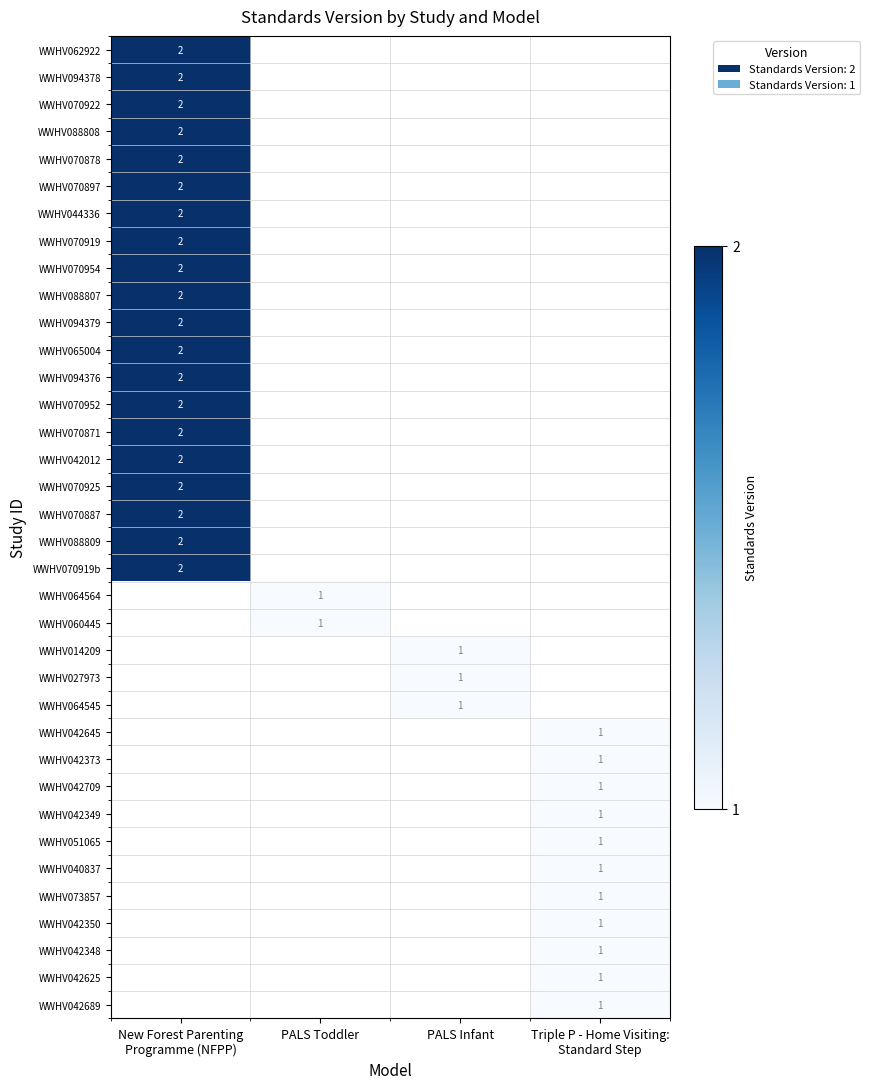

Is the value of WWHV042012 at PALS Toddler greater than the value of WWHV062922 at PALS Infant?

No